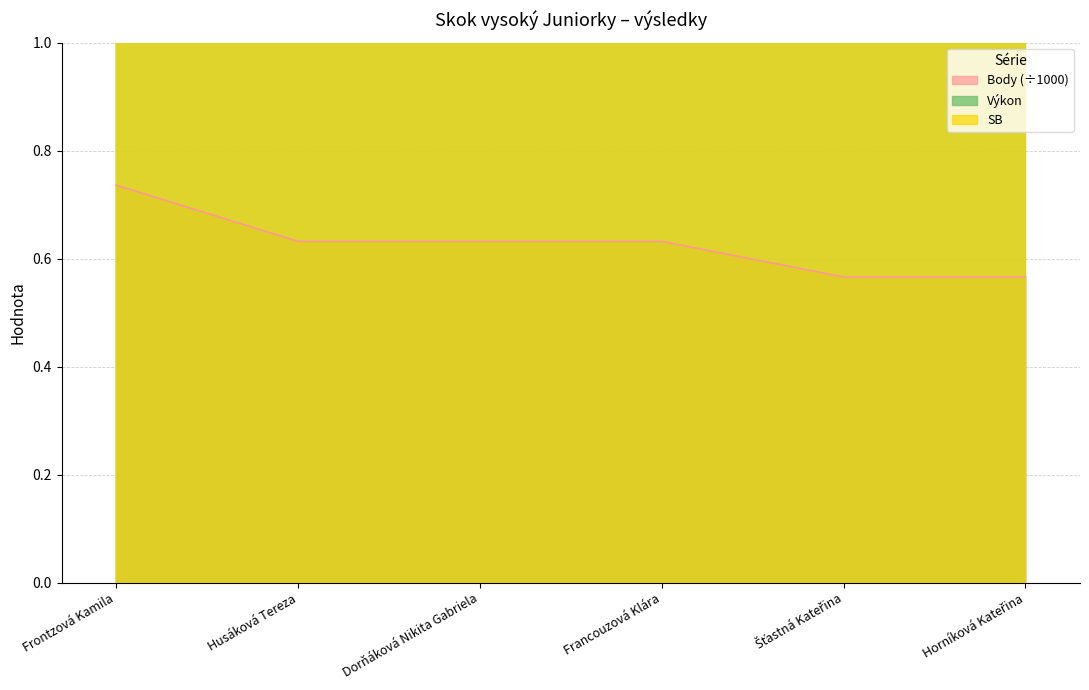

What are all the series names shown in the legend?

Body, Výkon, SB